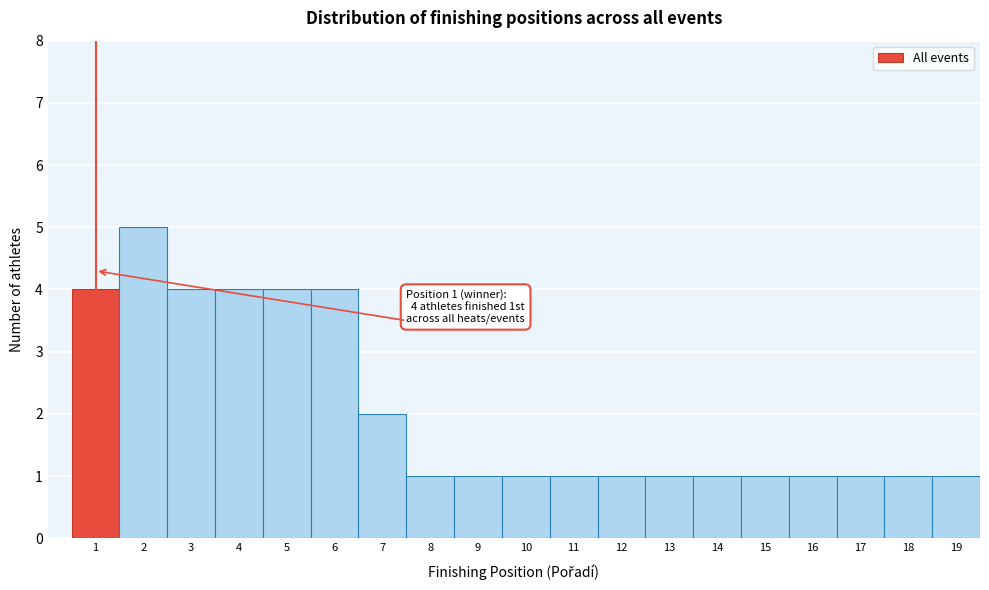

Reading left to right, list all the values displayed in this chart.

1=4	2=5	3=4	4=4	5=4	6=4	7=2	8=1	9=1	10=1	11=1	12=1	13=1	14=1	15=1	16=1	17=1	18=1	19=1